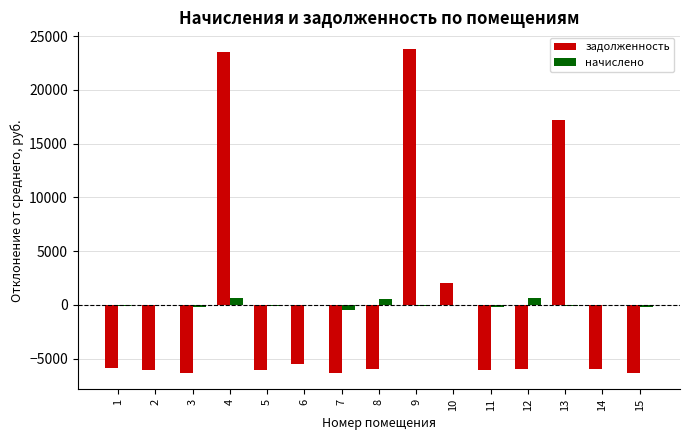

Is the value of задолженность at 11 greater than the value of начислено at 4?

No